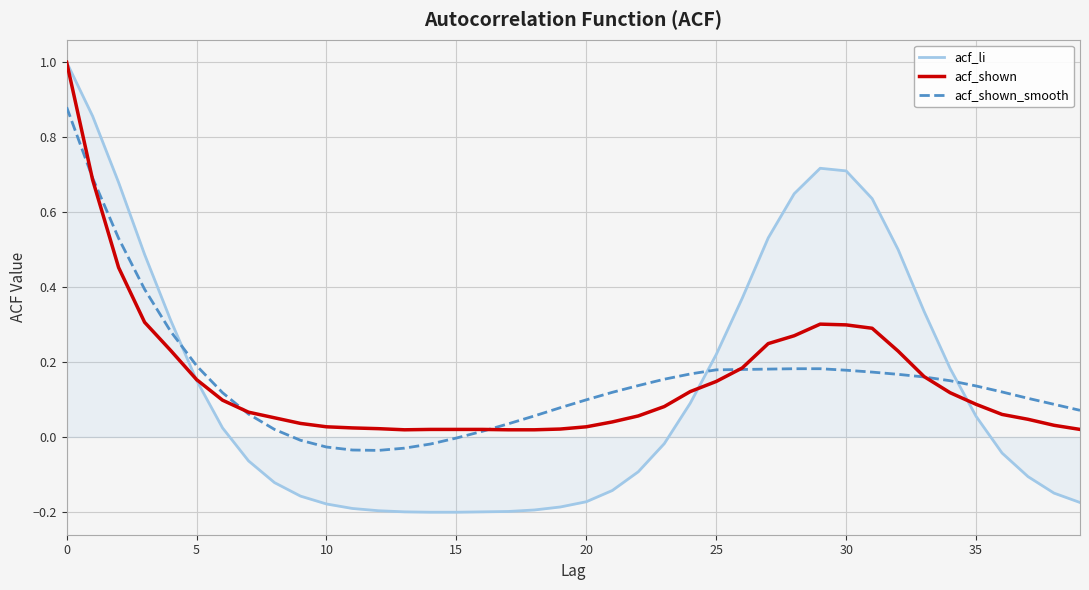

What is the maximum value shown in the chart?

1.0